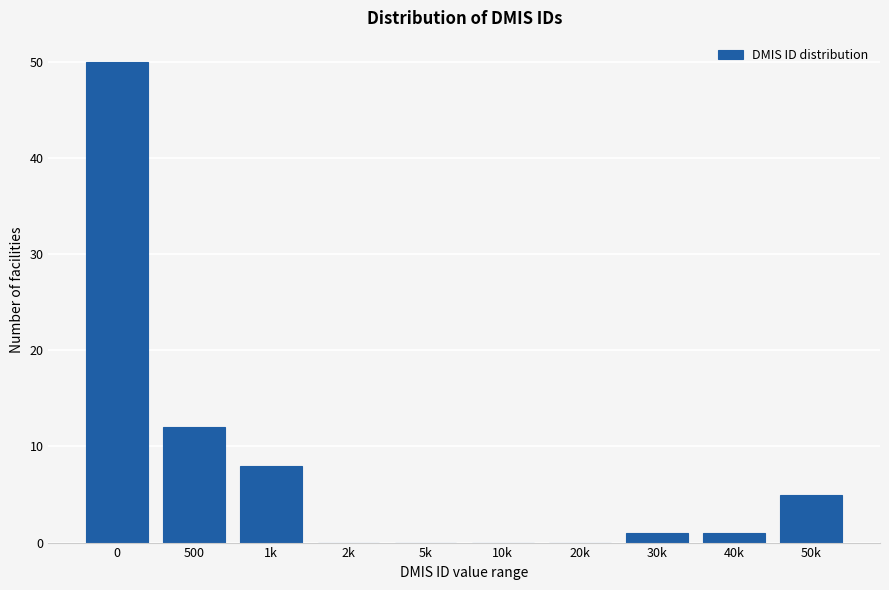

Reading right to left, list all the values displayed in this chart.

50k=5	40k=1	30k=1	20k=0	10k=0	5k=0	2k=0	1k=8	500=12	0=50